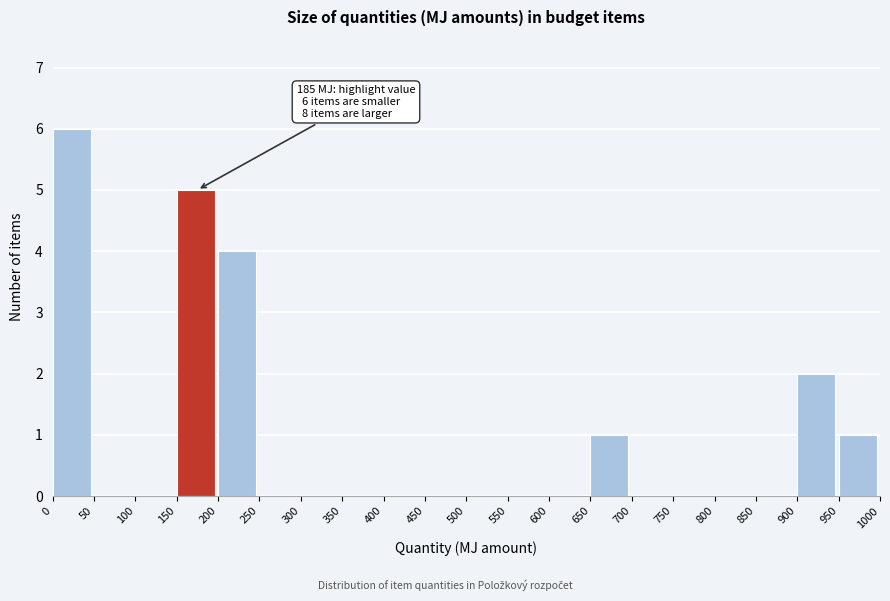

Over which range of the x-axis is the bar tallest?

0 to 50